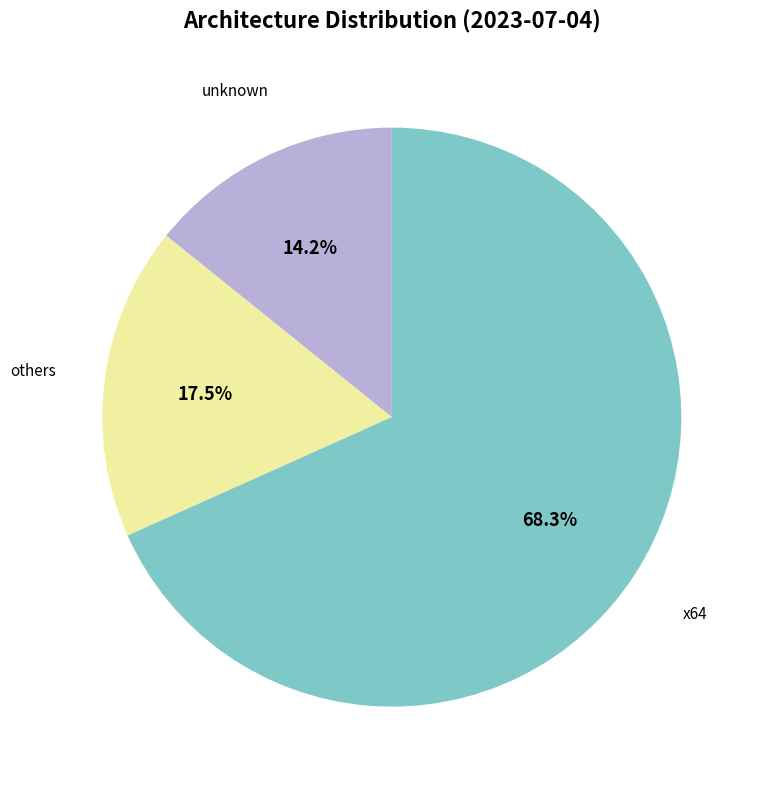

Is there any slice that represents more than half of the pie?

Yes